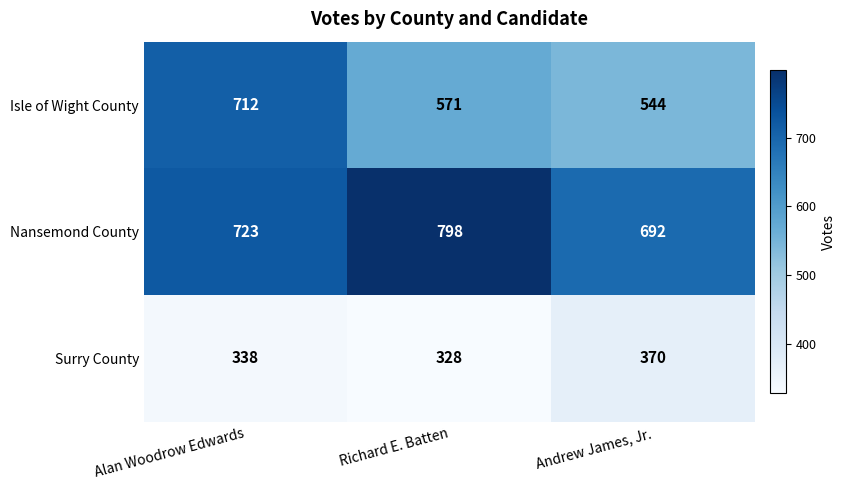

What is the smallest value displayed?

328